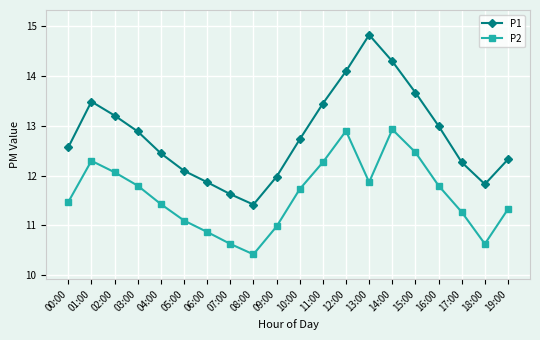

What position from the left is 19:00?

20